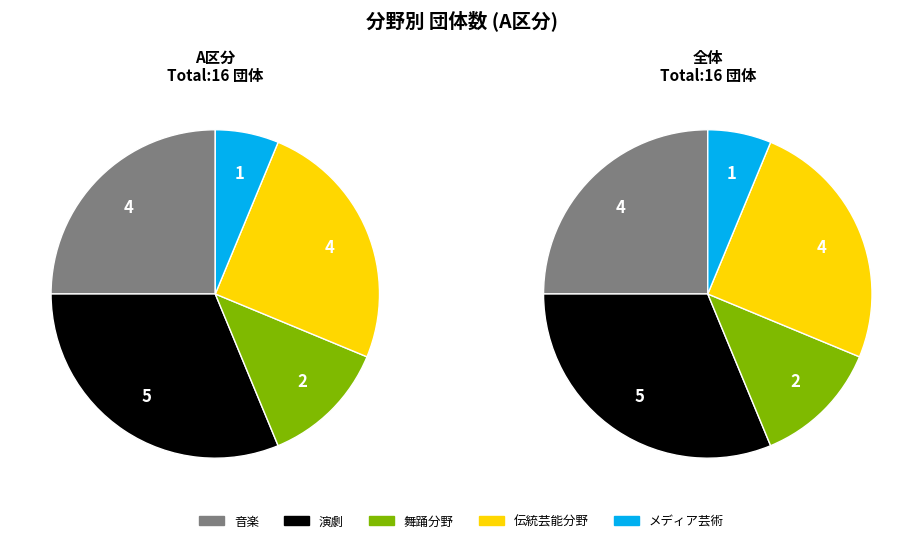

Which slice is the smallest?

メディア芸術